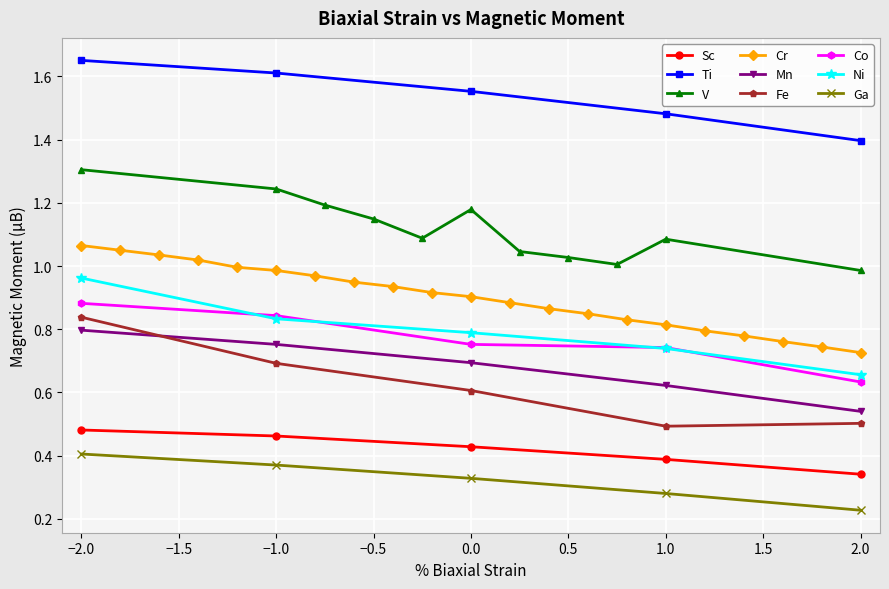

True or false: V and Cr intersect in this chart.

False